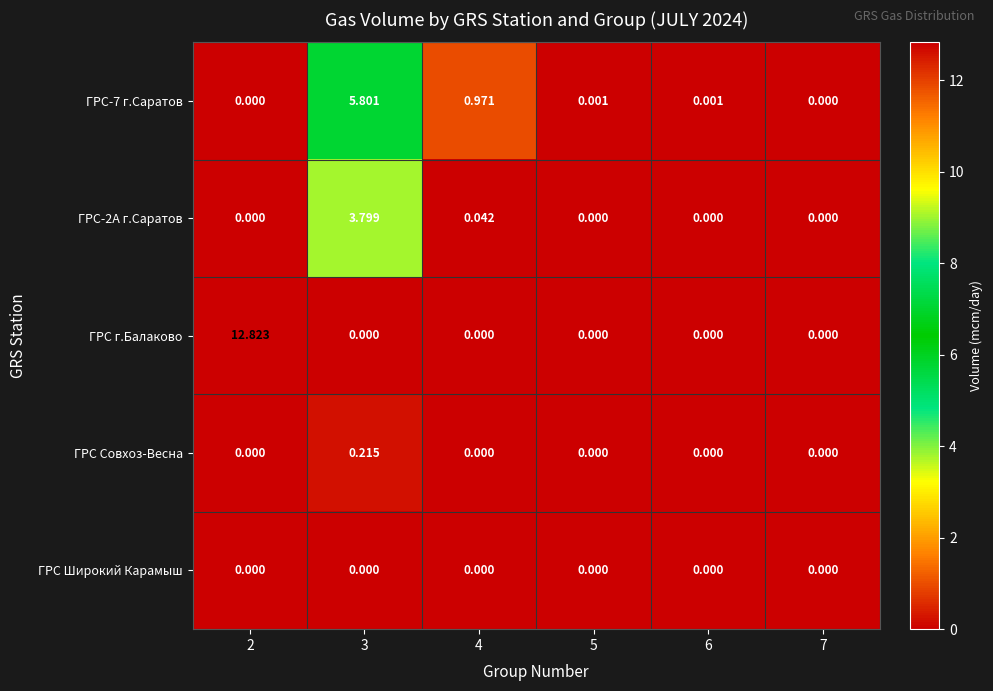

Which label corresponds to the largest value in the chart?

2